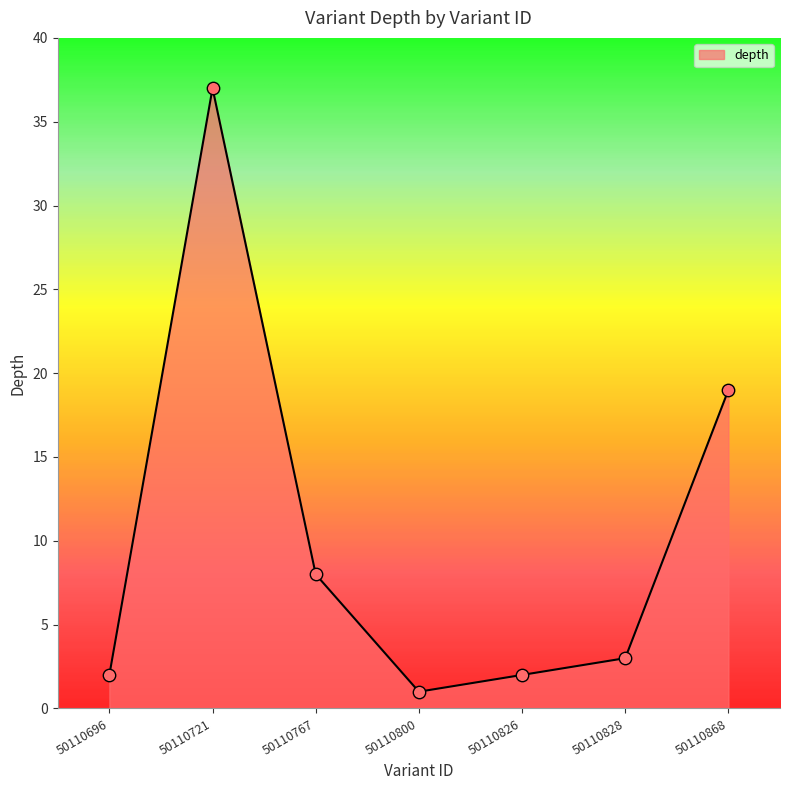

What is the change in value from 50110696 to 50110868?

+17